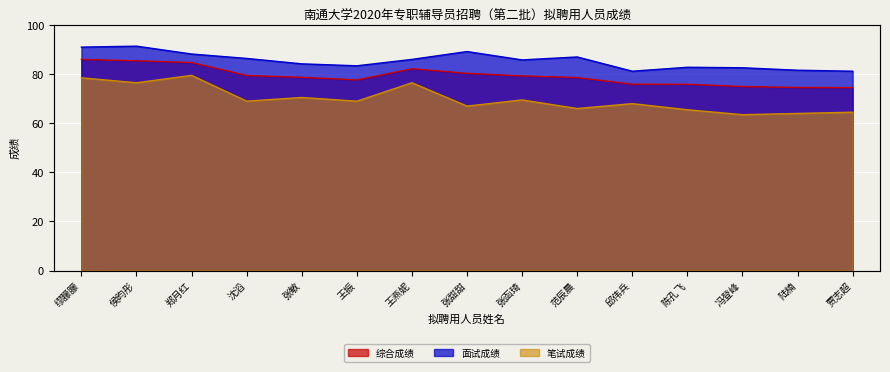

At which label does 面试成绩 reach its minimum?

邱伟兵